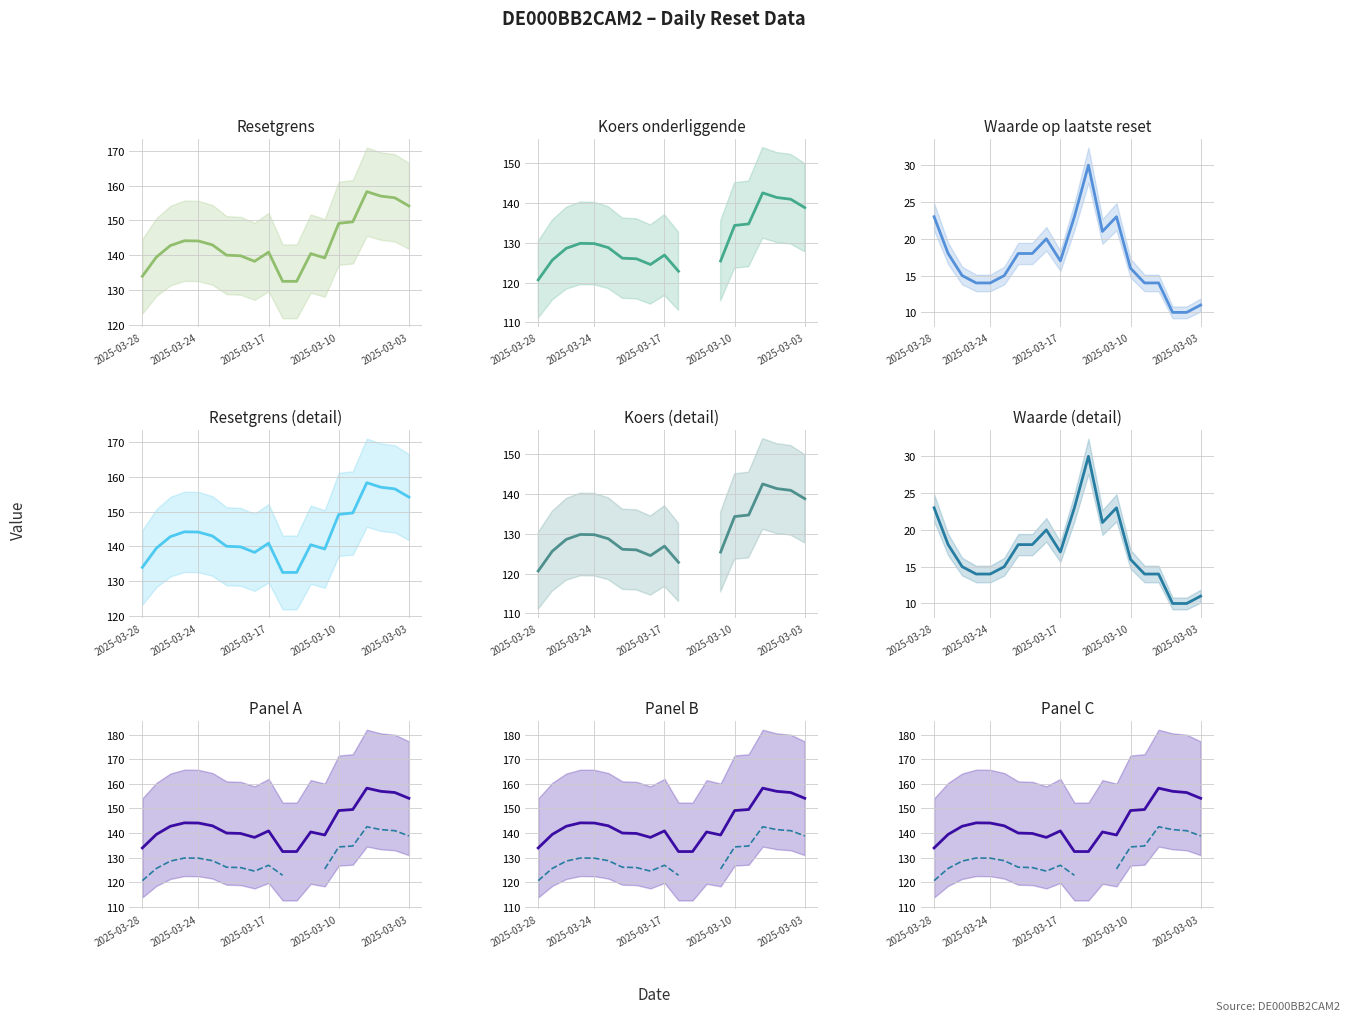

What is the average value of the Resetgrens series?

143.8